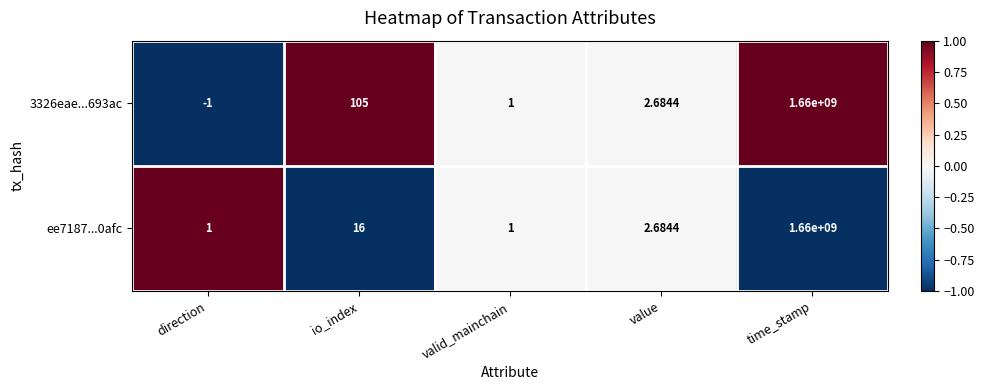

Is the value of 3326eae...693ac at io_index greater than the value of ee7187...0afc at value?

Yes